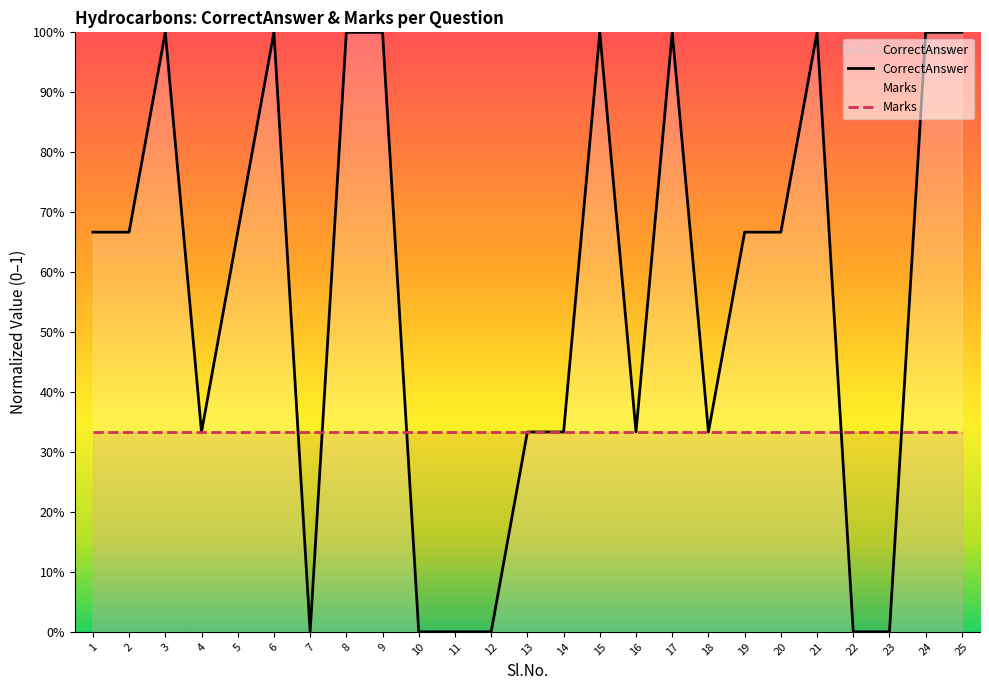

What is the value of the Marks point at the 5th from the left?

0.3